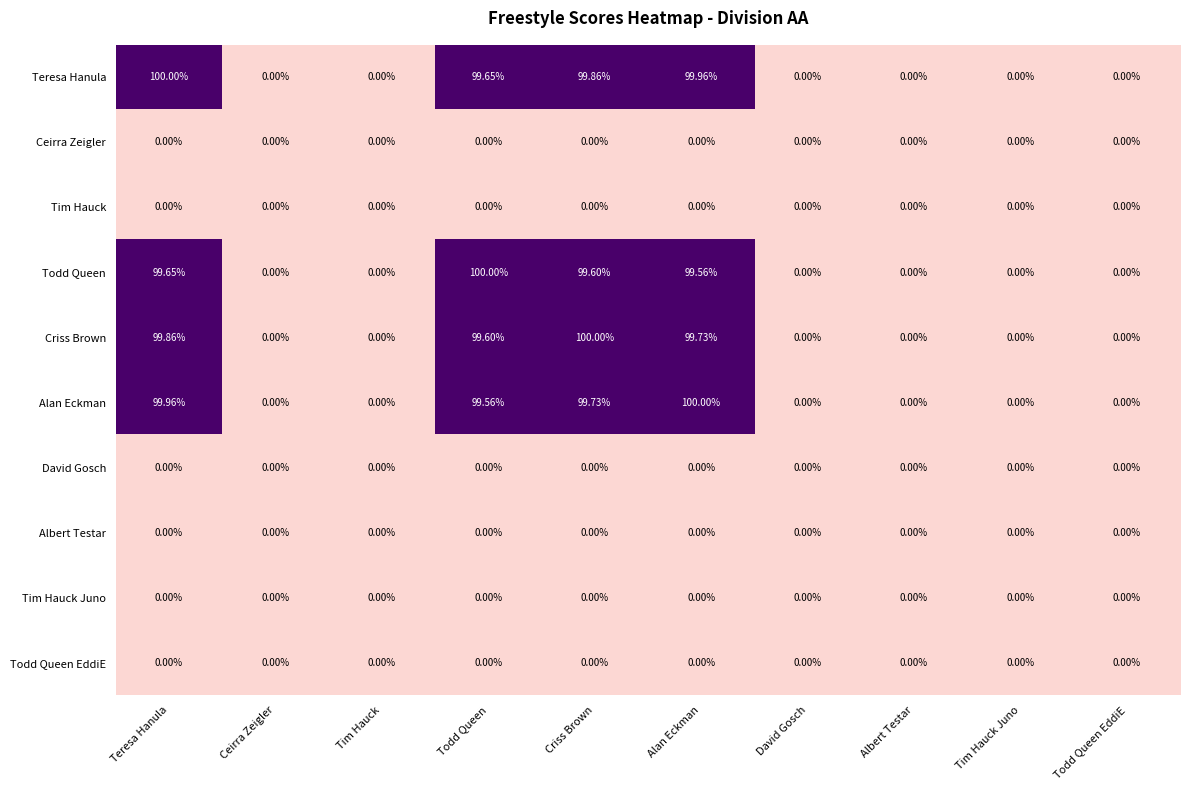

How many distinct data groups are displayed?

10